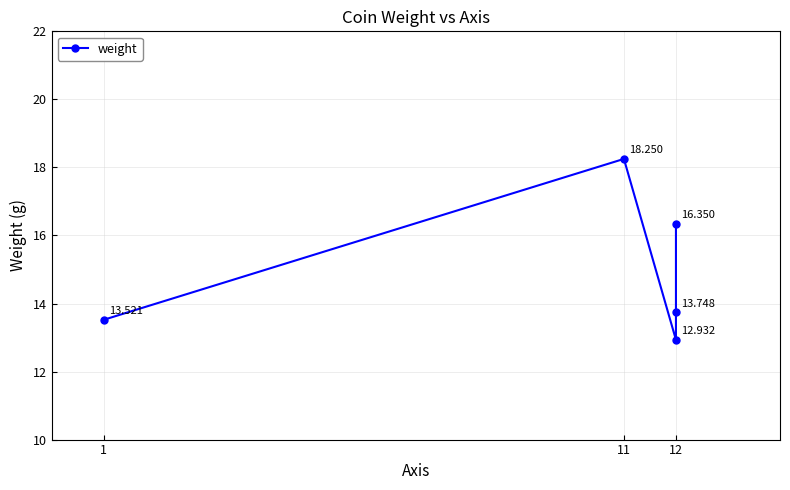

What is the change in value from 1 to 11?

+4.7